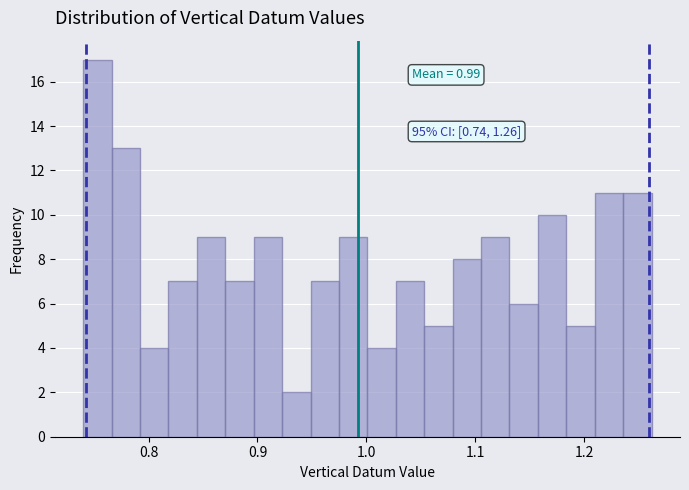

Around what value on the x-axis is the tallest bar? Give the approximate position of its centre, as read against the axis.

0.75